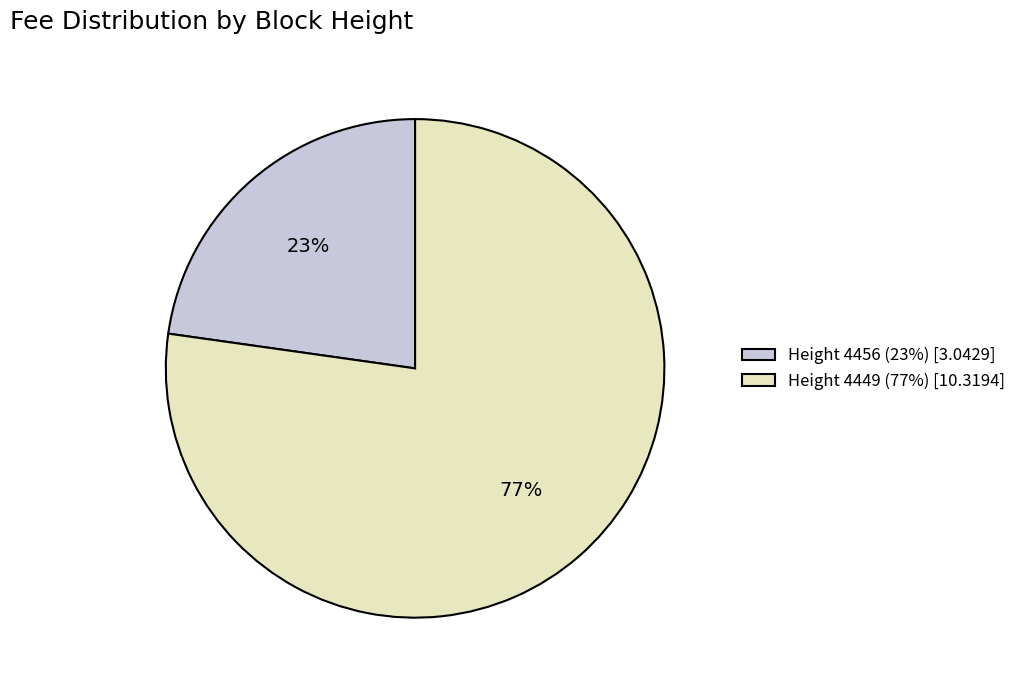

Does any single category account for the majority?

Yes